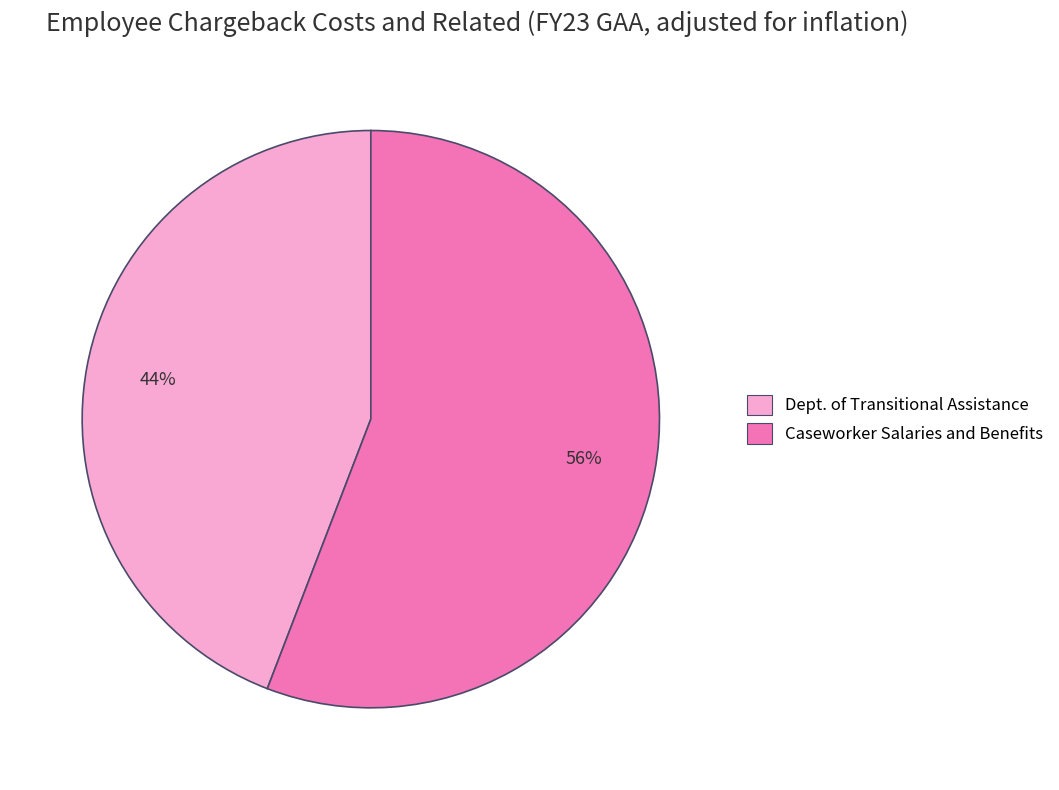

Does Dept. of Transitional Assistance account for over 50% of the chart?

No